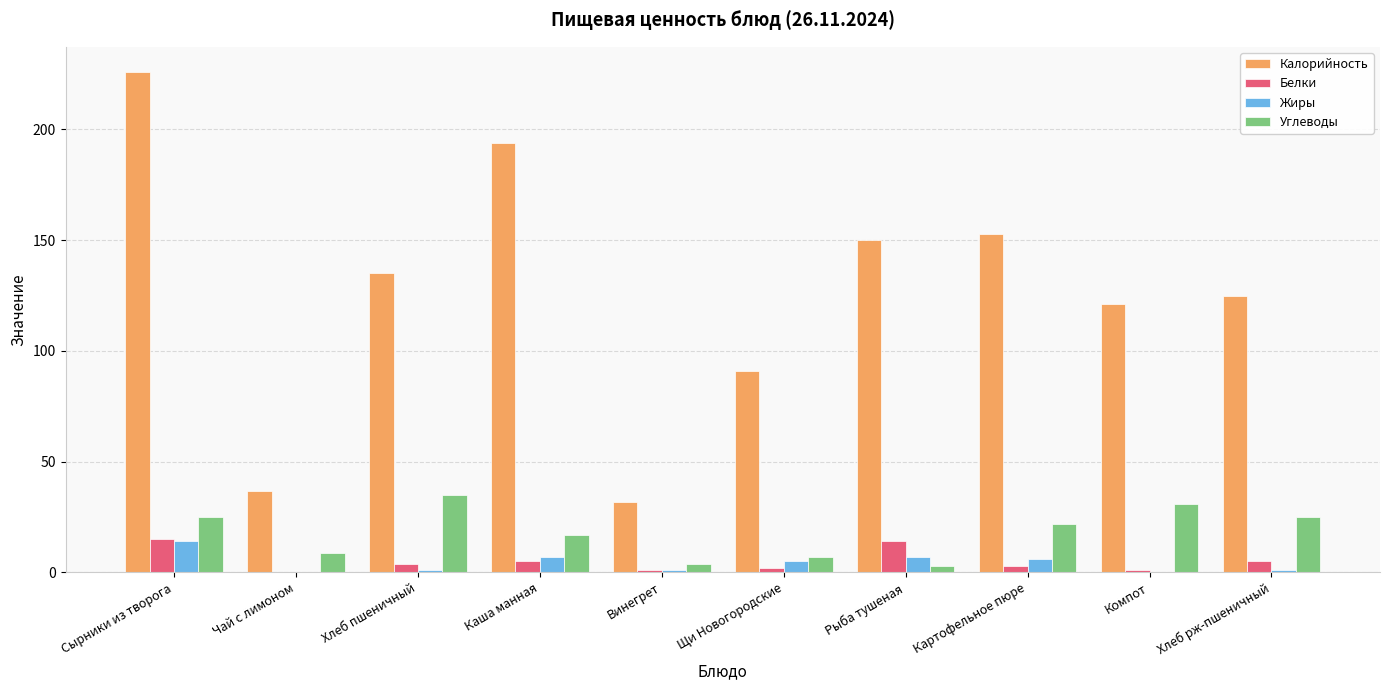

What is the total value across all series at Сырники из творога?

280.0